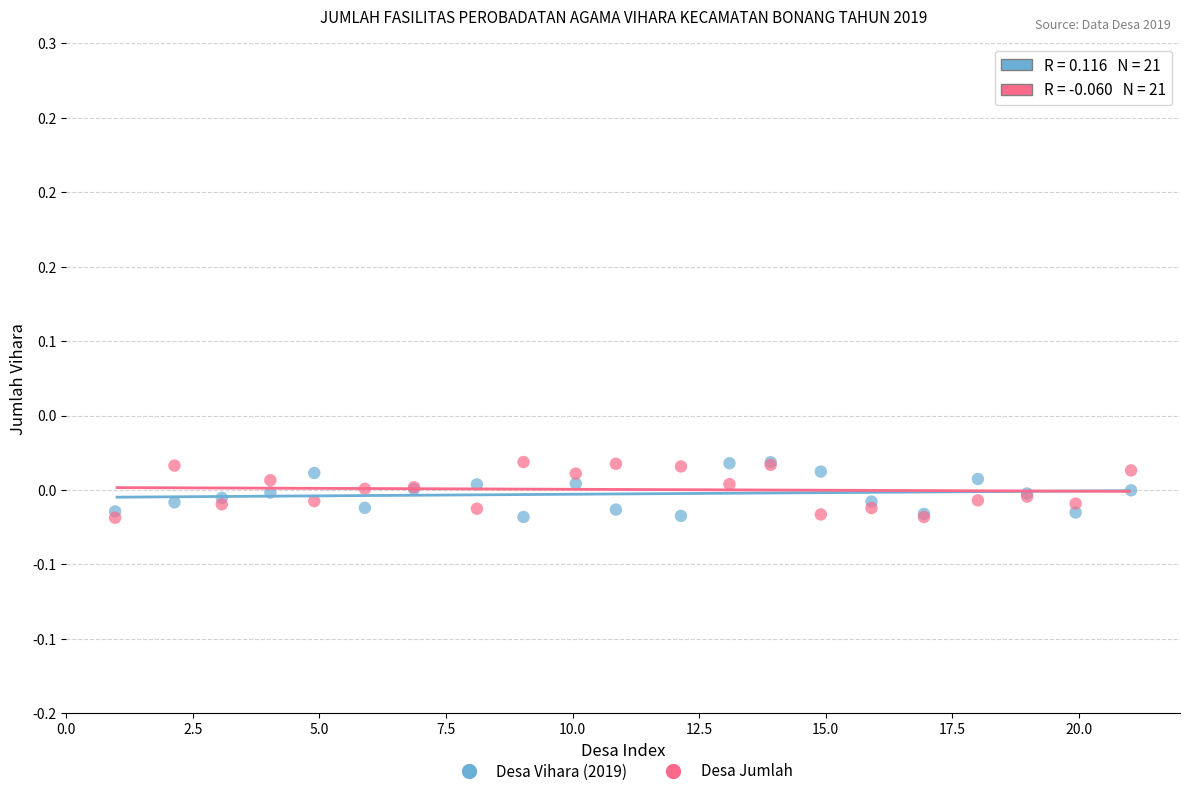

What are all the series names shown in the legend?

Desa Vihara (2019), Desa Jumlah